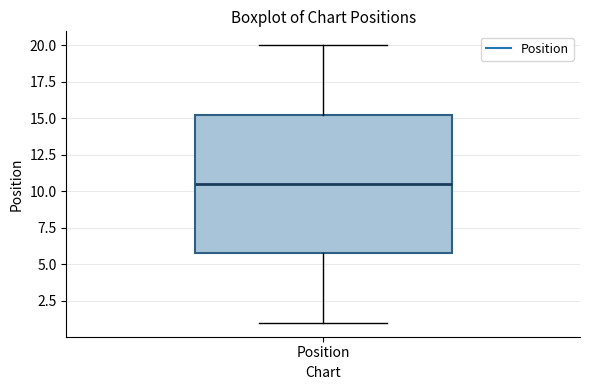

Transcribe this box plot: give where the median line is, the range the box spans, and where the two whiskers end, as read against the y-axis. The values are not printed on the chart, so give them approximately, as read against the axis.

median 10.5, box 6.0 to 15.5, whiskers 1.0 to 20.0